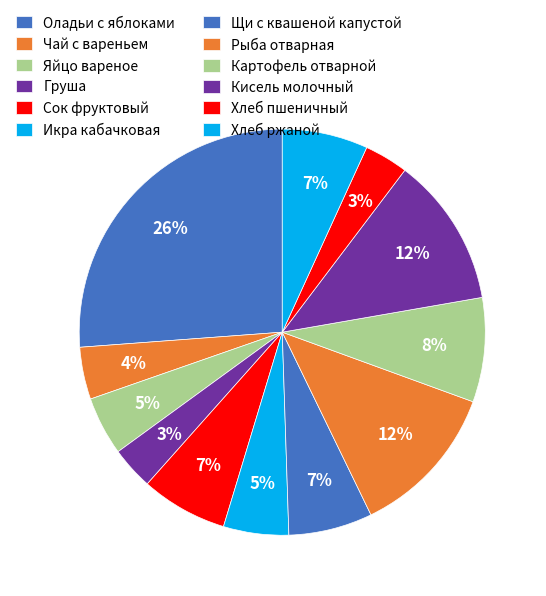

Which category has the smallest portion of the pie?

Груша